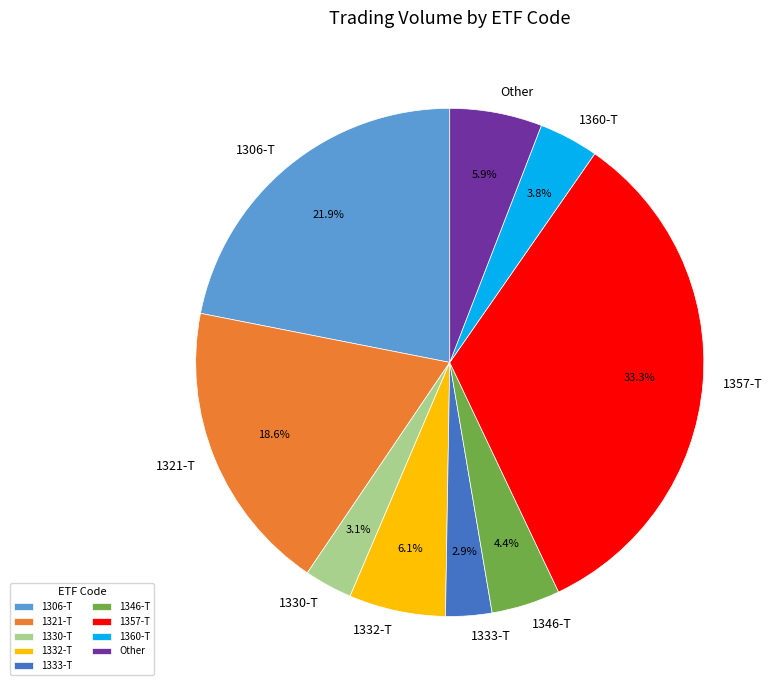

Is there a majority slice in this chart?

No